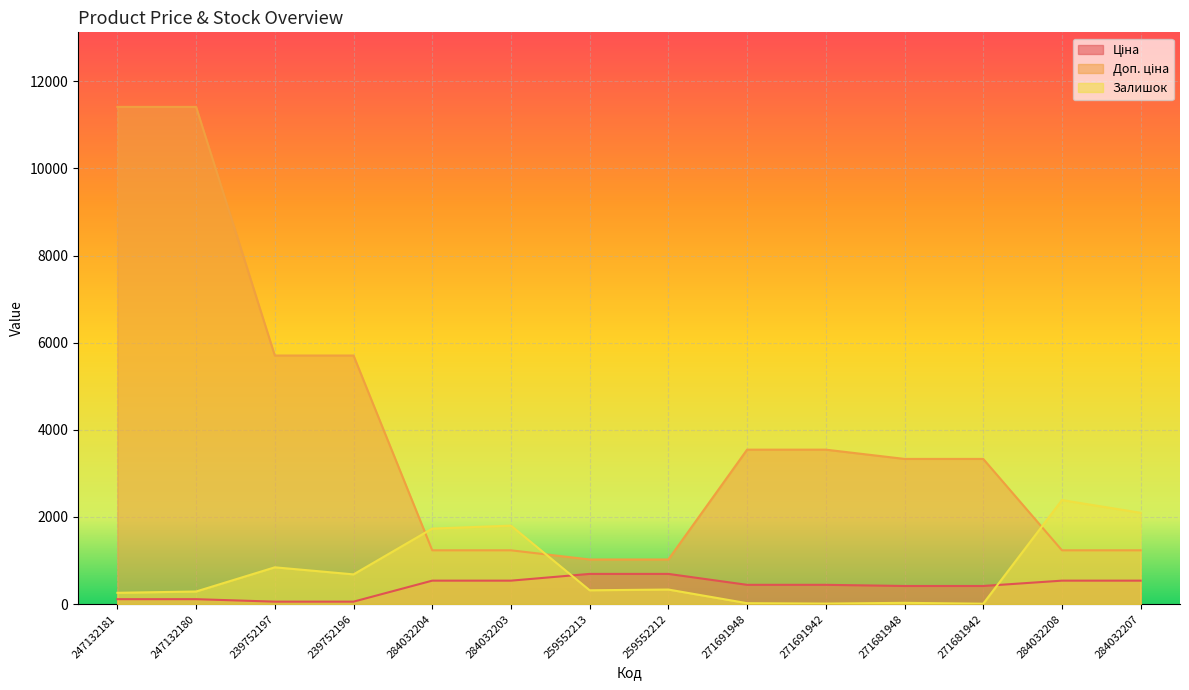

At how many categories does at least one series exceed 9278?

2